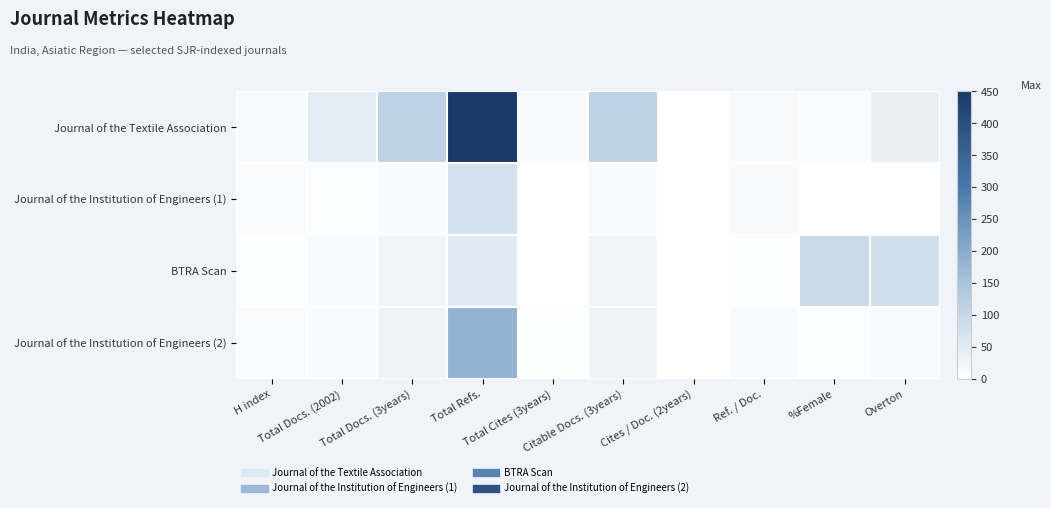

What is the maximum value shown in the chart?

450